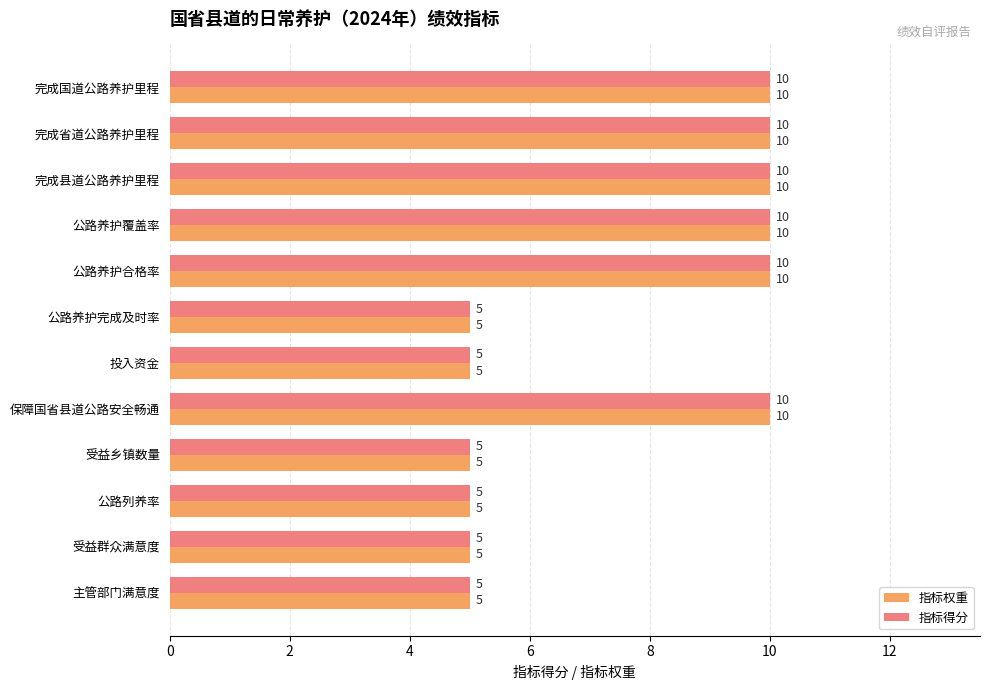

What is the difference between the maximum and minimum values in the 指标得分 series?

5